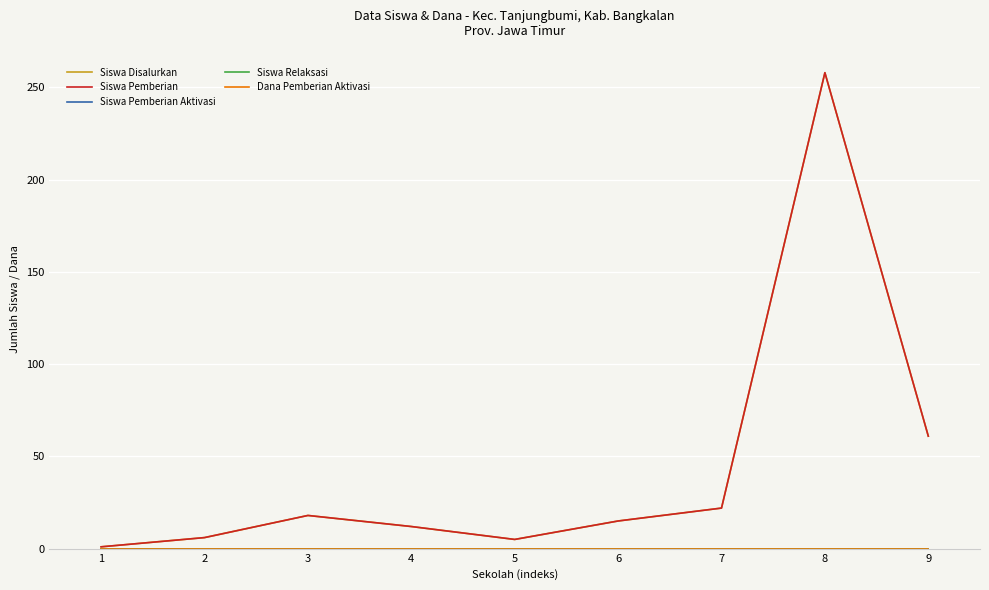

Does the chart display data point markers on the line(s)?

No